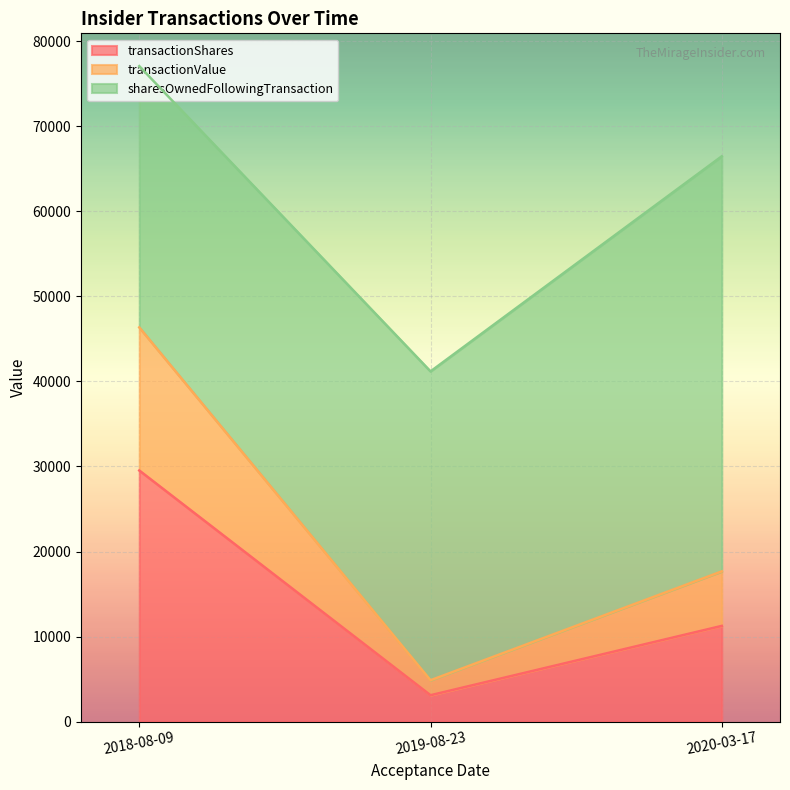

At which category is the sum across all series the highest?

2018-08-09